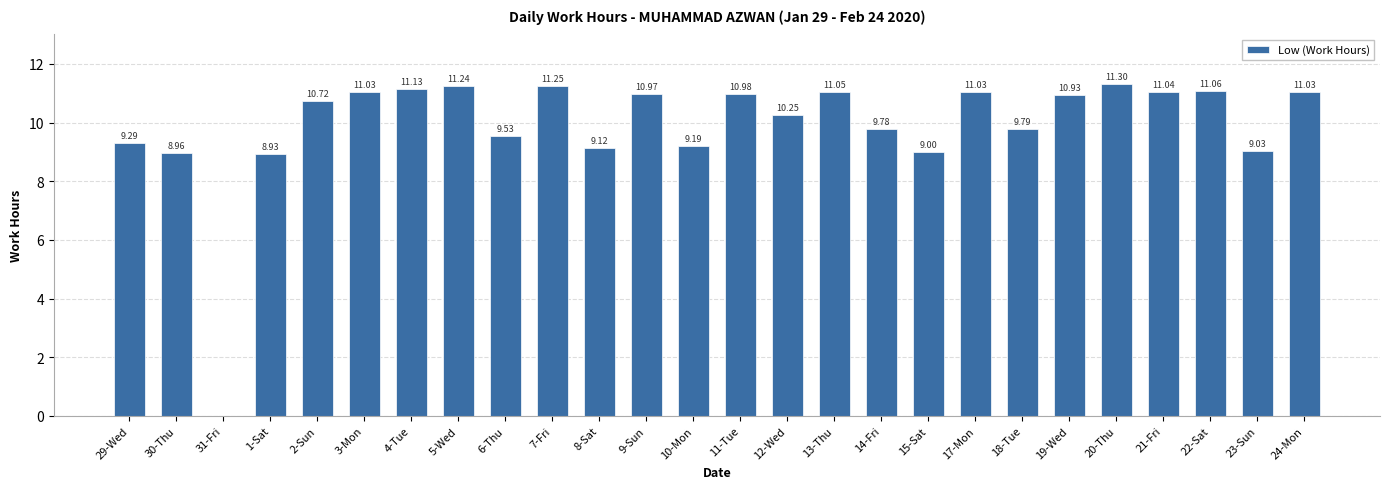

What is the ratio of the value at 3-Mon to the value at 14-Fri?

1.1